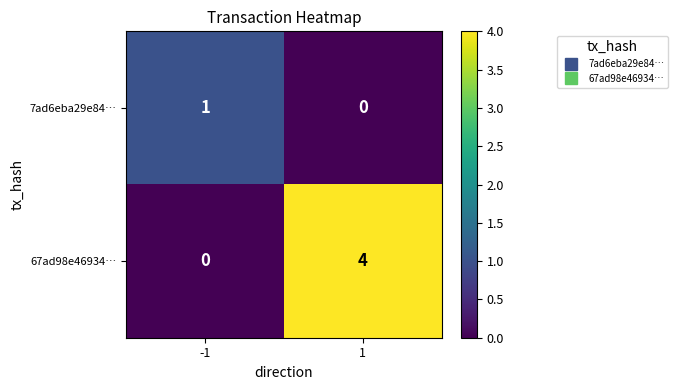

Which series has the largest total across all categories?

67ad98e46934…